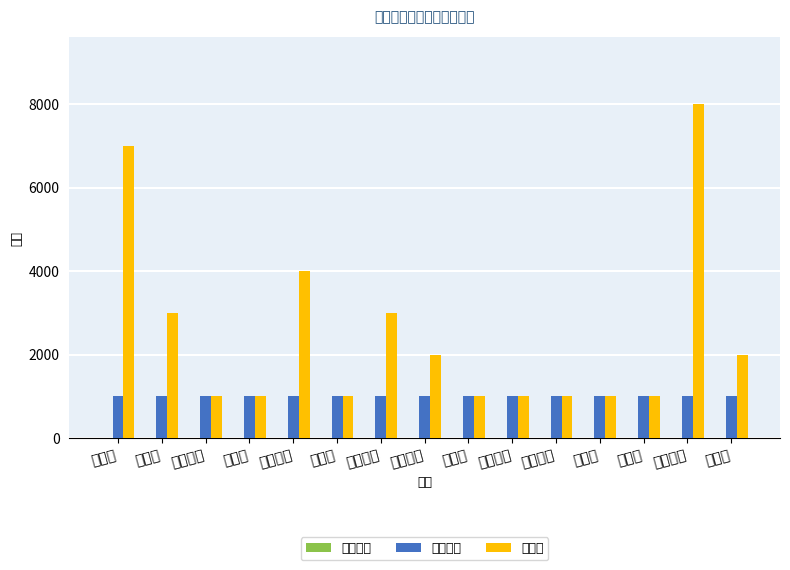

Which series has the largest total across all categories?

总补贴